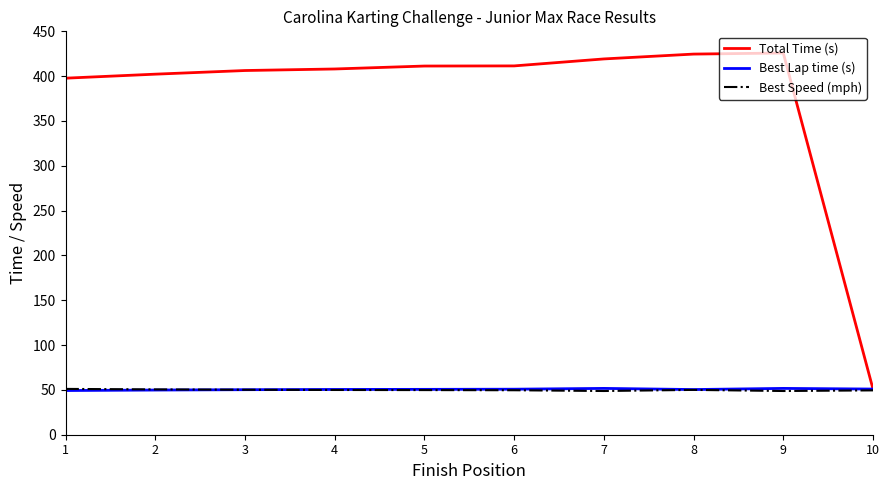

What is the spread (max minus min) of values at 10?

1.5